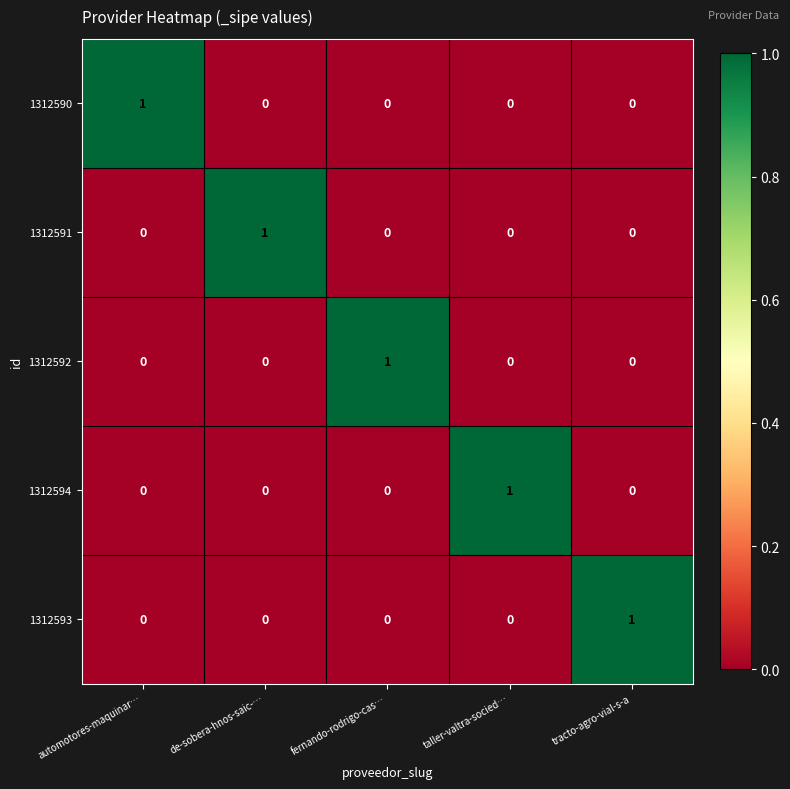

Reading left to right, extract all data points from this chart.

1312590: 1	0	0	0	0
1312591: 0	1	0	0	0
1312592: 0	0	1	0	0
1312594: 0	0	0	1	0
1312593: 0	0	0	0	1